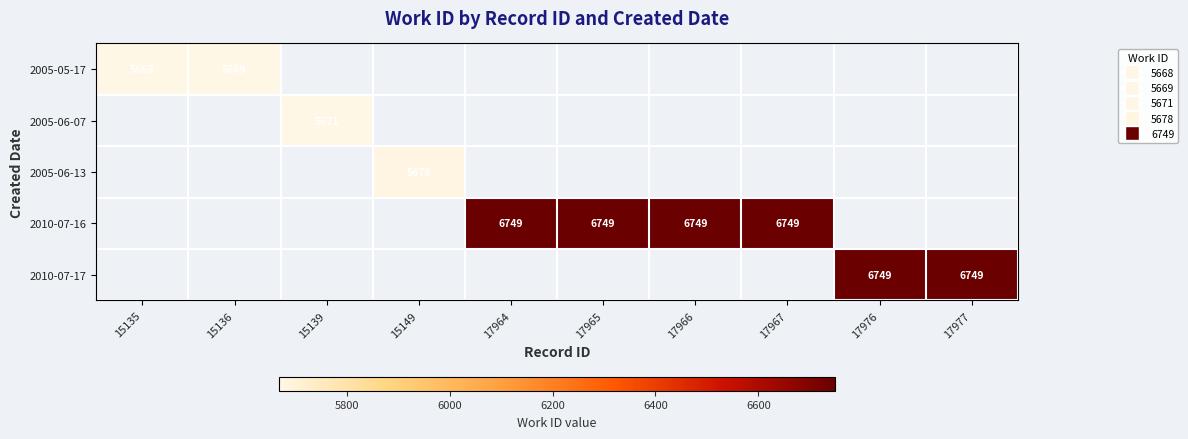

The 2010-07-17 series shows 6749 at 17976. True or false?

True